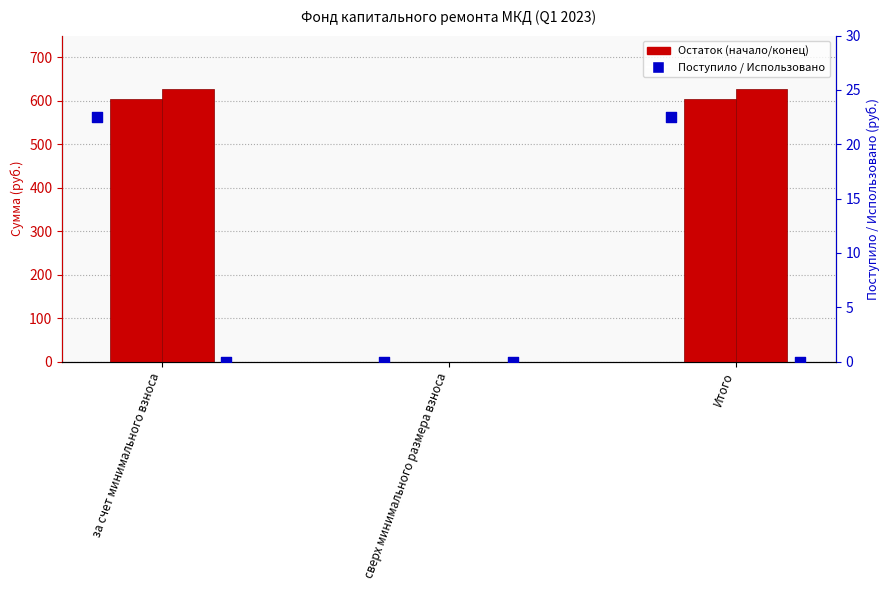

At which category is the sum across all series the highest?

за счет минимального взноса